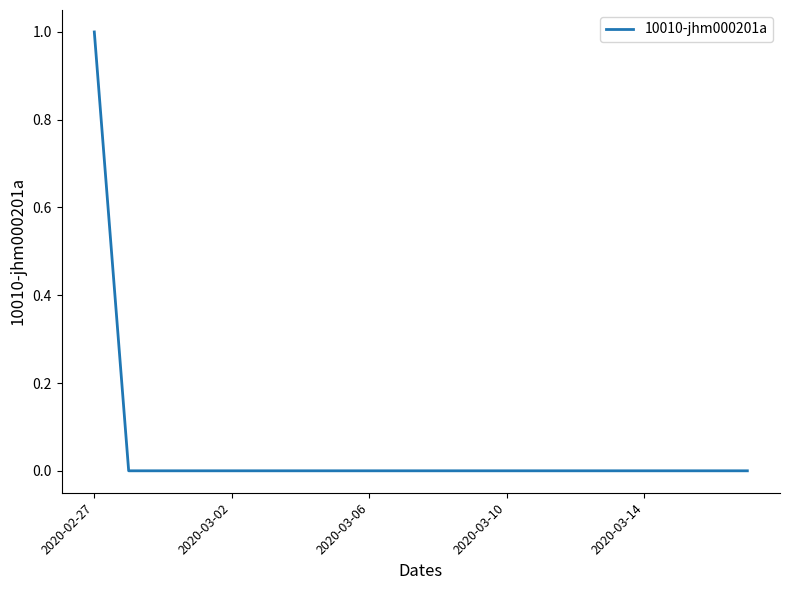

How many lines are shown in the chart?

1